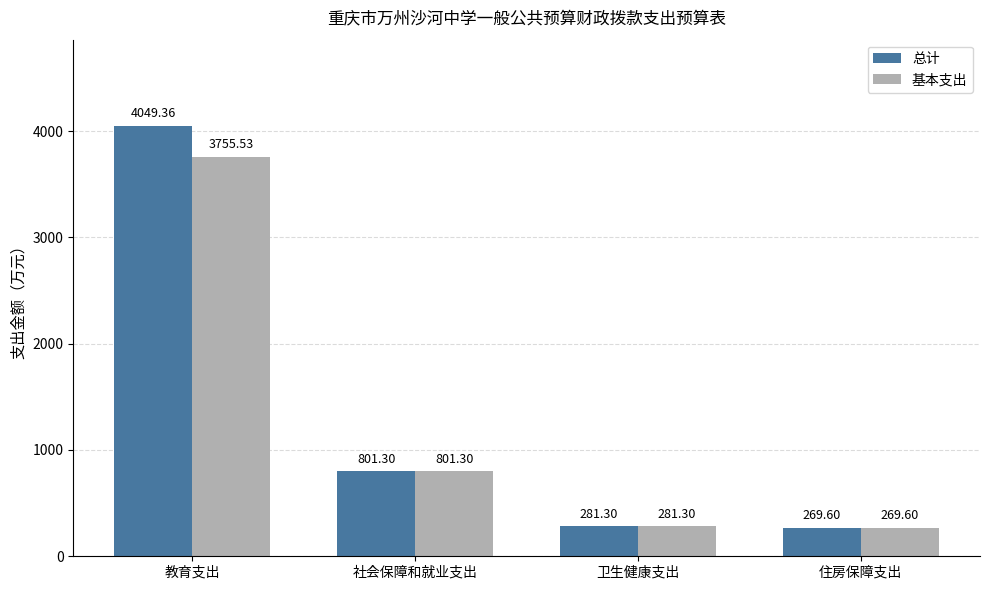

The 基本支出 series shows 3755.5 at 教育支出. True or false?

True